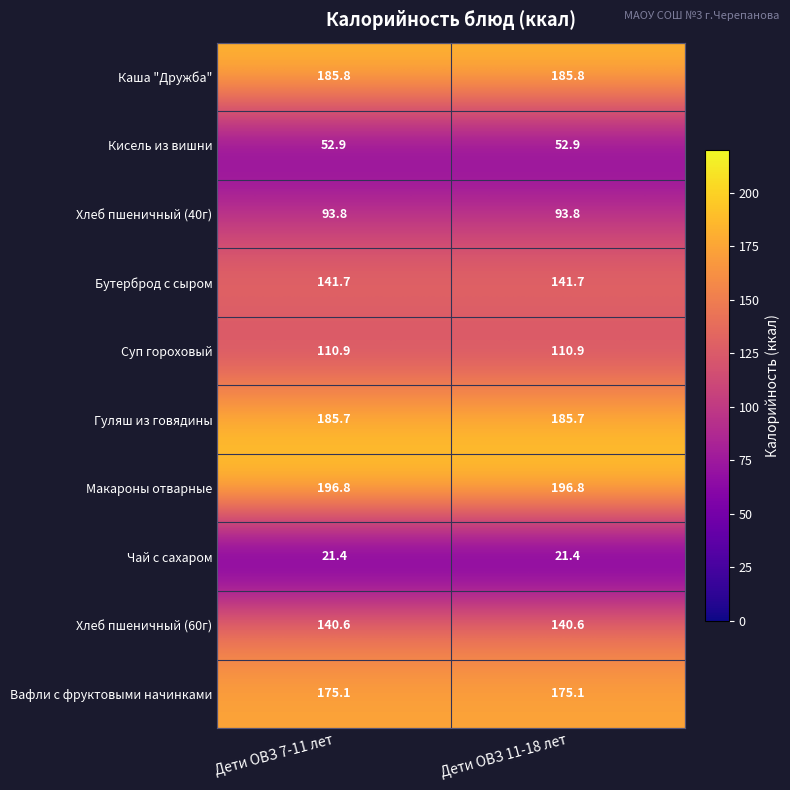

What is the difference between the highest and lowest values at Дети ОВЗ 11-18 лет?

175.4